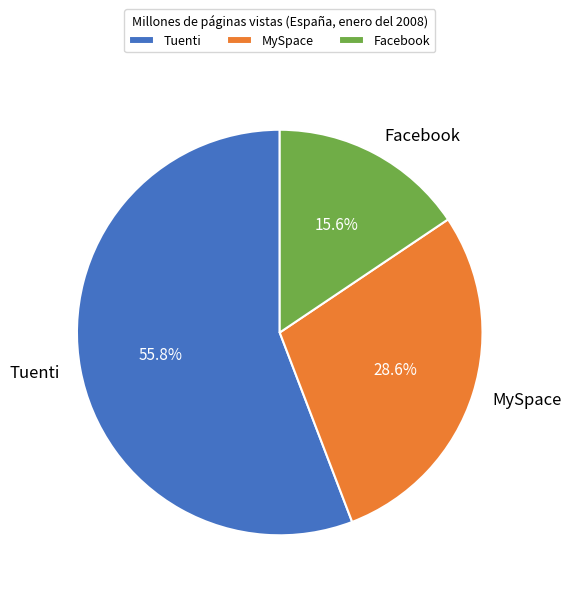

To the nearest percent, what portion does Tuenti represent?

56%